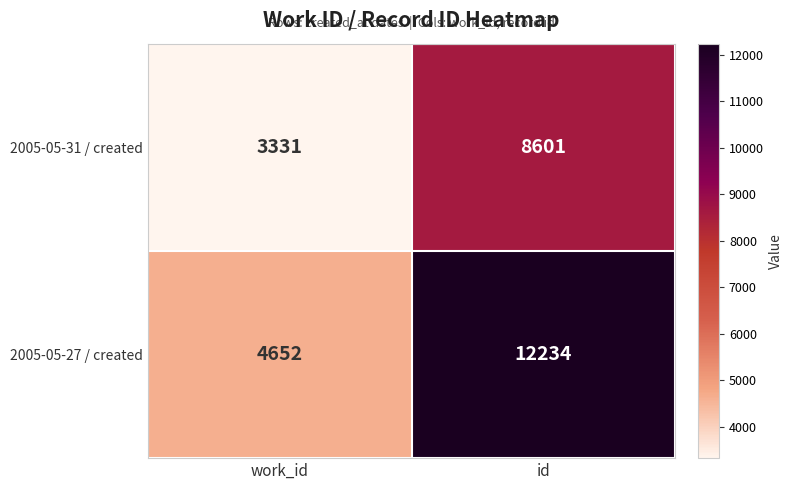

What value does the 2005-05-27 / created series have at id, to the nearest 10?

12230